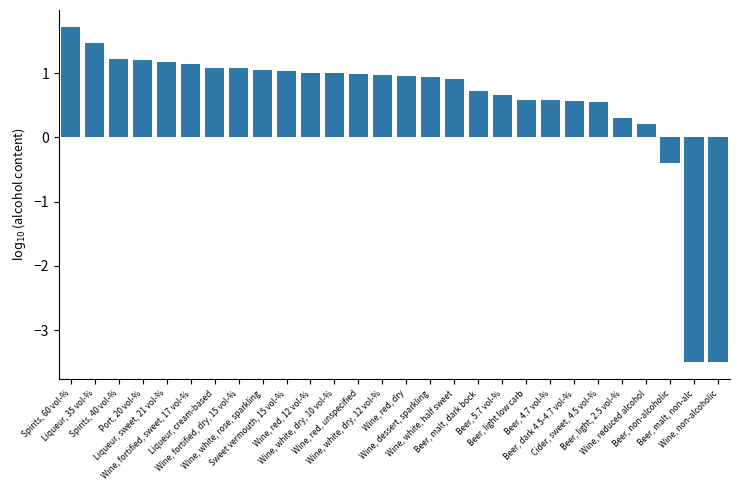

At which label does the data first exceed 0?

Spirits, 60 vol-%